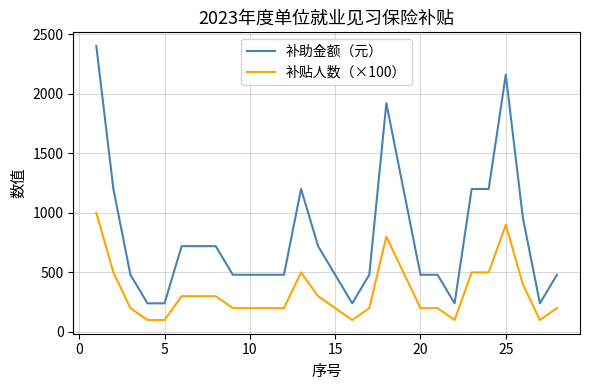

True or false: 补助金额（元） and 补贴人数（×100） intersect in this chart.

False